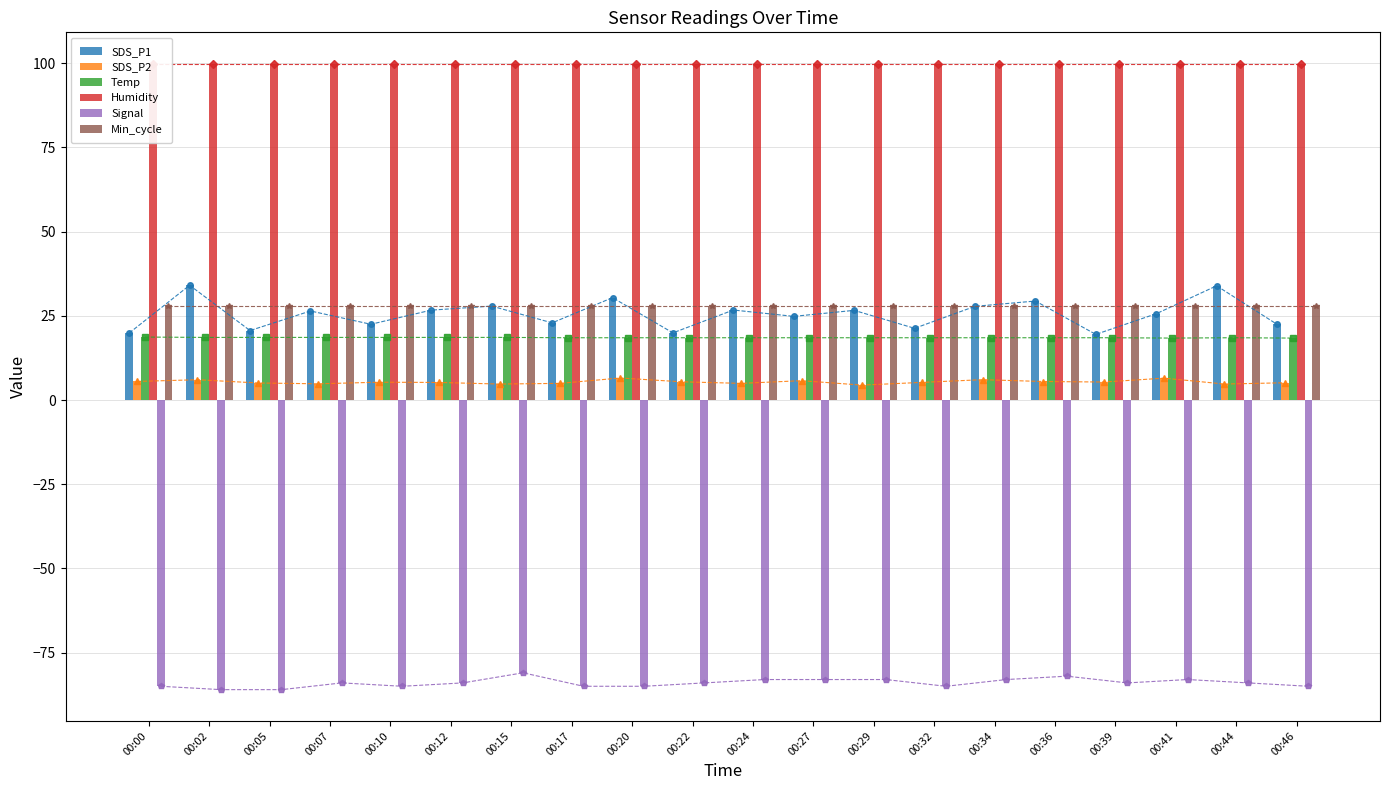

Which category has the highest value in the Temp series?

00:00